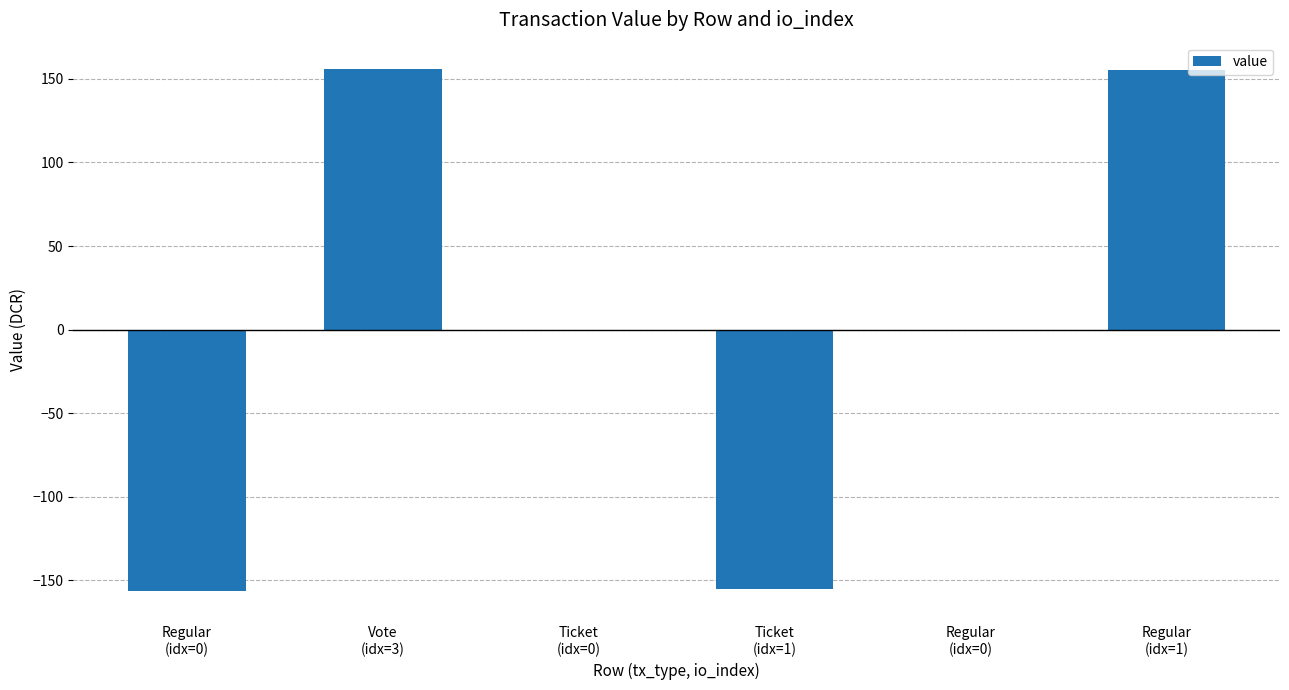

Rank the categories by value from lowest to highest.

Regular
(idx=0), Ticket
(idx=1), Ticket
(idx=0), Regular
(idx=0), Regular
(idx=1), Vote
(idx=3)